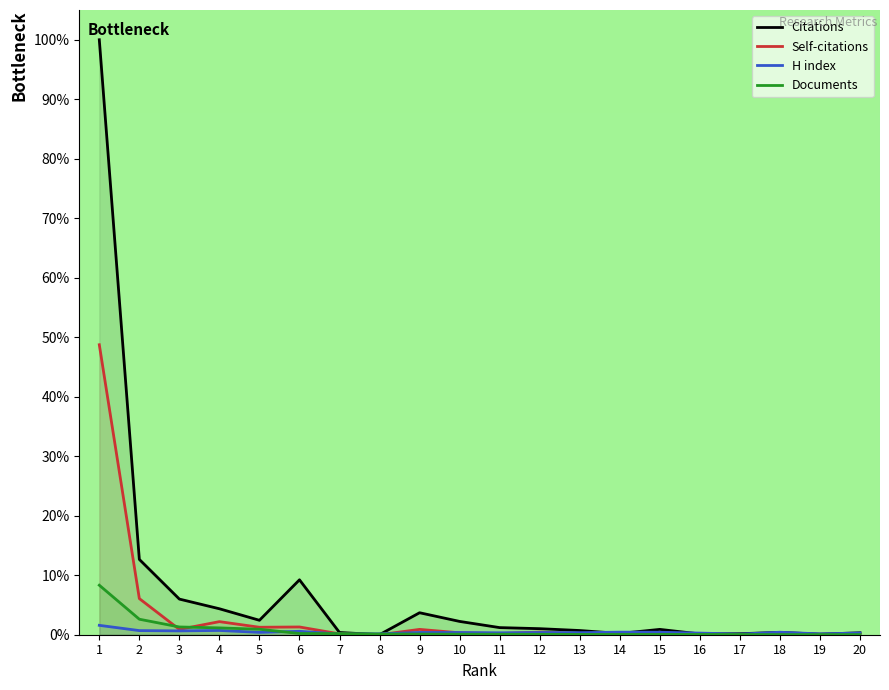

At which category is the sum across all series the highest?

1